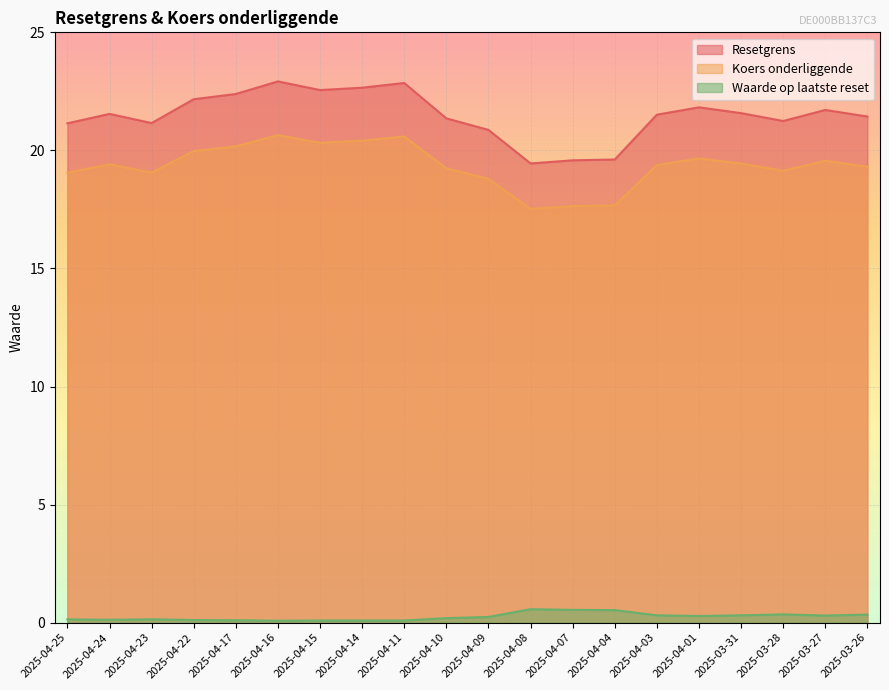

True or false: Waarde op laatste reset and Koers onderliggende intersect in this chart.

False